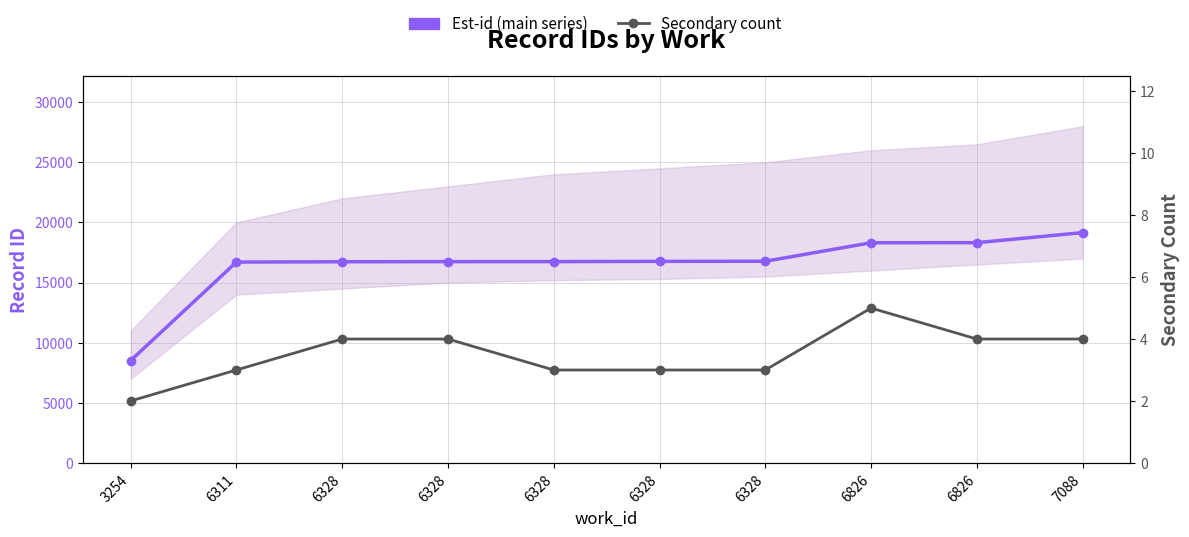

What are all the series names shown in the legend?

Est-id (main series), Secondary count